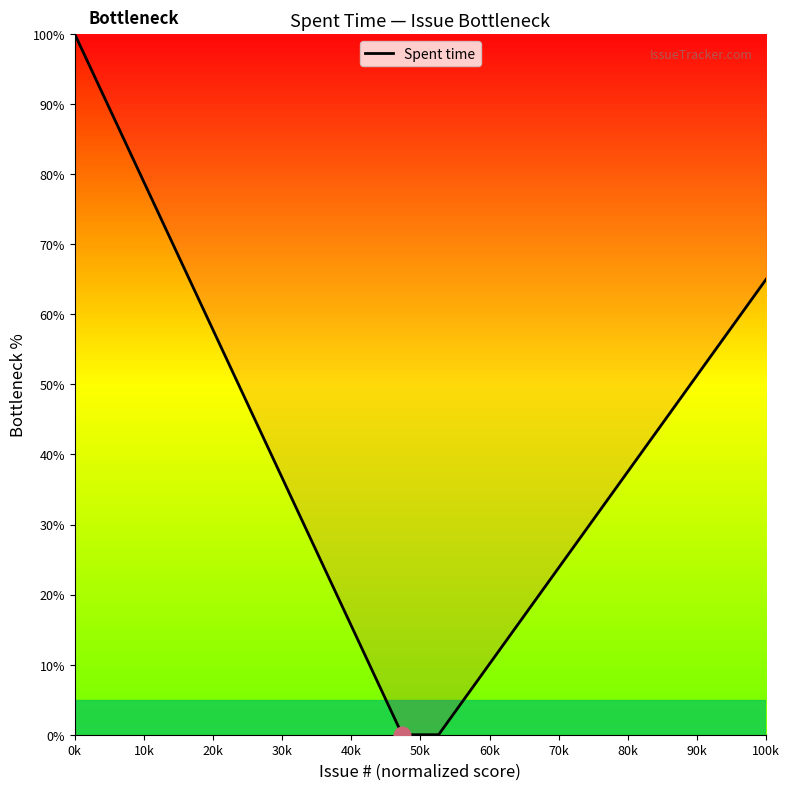

What is the difference between the maximum and minimum values?

100.0